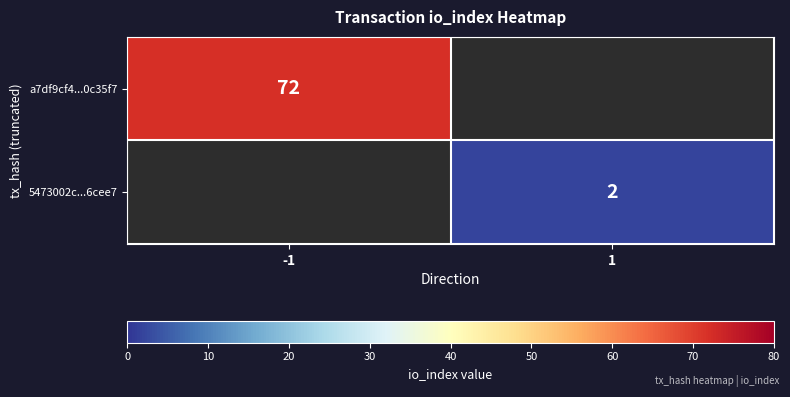

Is it true that 5473002c...6cee7 equals 3 at 1?

False